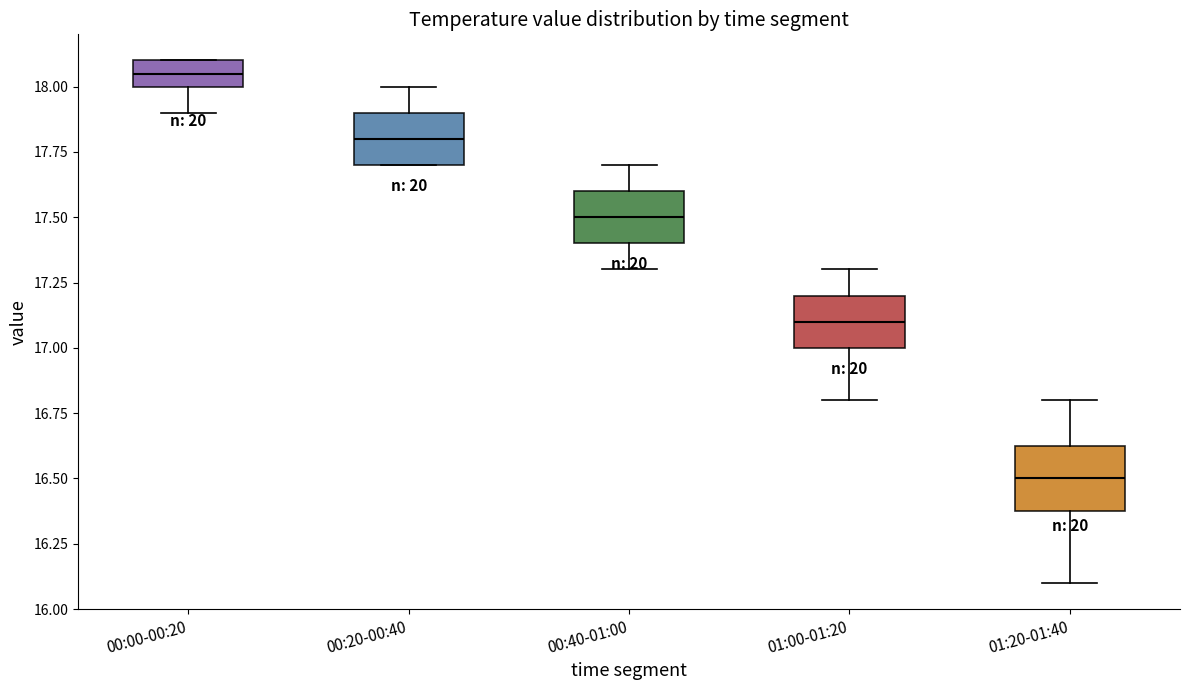

Reading left to right, transcribe this box plot: for each box, give where its median line is, the range the box spans, and where its two whiskers end, as read against the y-axis. The values are not printed on the chart, so give them approximately, as read against the axis.

00:00-00:20: median 18.05, box 18.00 to 18.10, whiskers 17.90 to 18.10
00:20-00:40: median 17.80, box 17.70 to 17.90, whiskers 17.70 to 18.00
00:40-01:00: median 17.50, box 17.40 to 17.60, whiskers 17.30 to 17.70
01:00-01:20: median 17.10, box 17.00 to 17.20, whiskers 16.80 to 17.30
01:20-01:40: median 16.50, box 16.40 to 16.65, whiskers 16.10 to 16.80